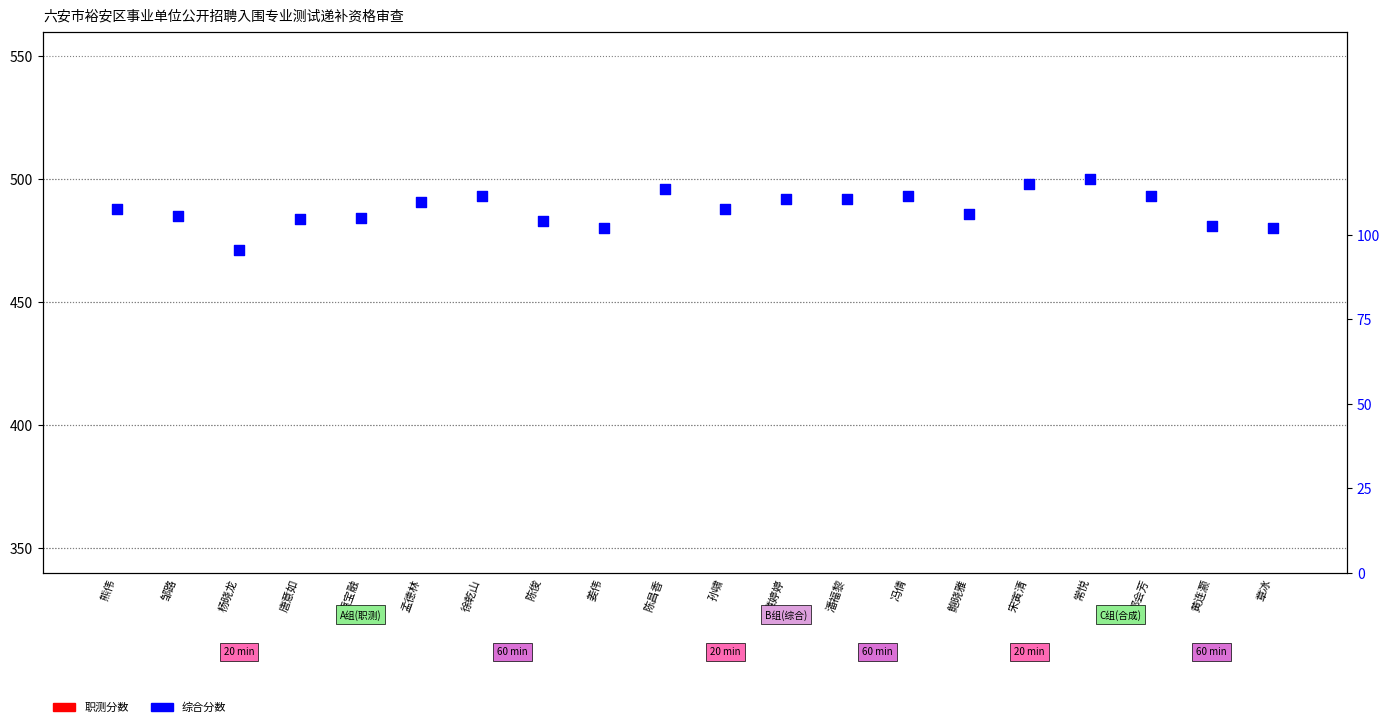

Which series contains the highest Y value?

综合分数